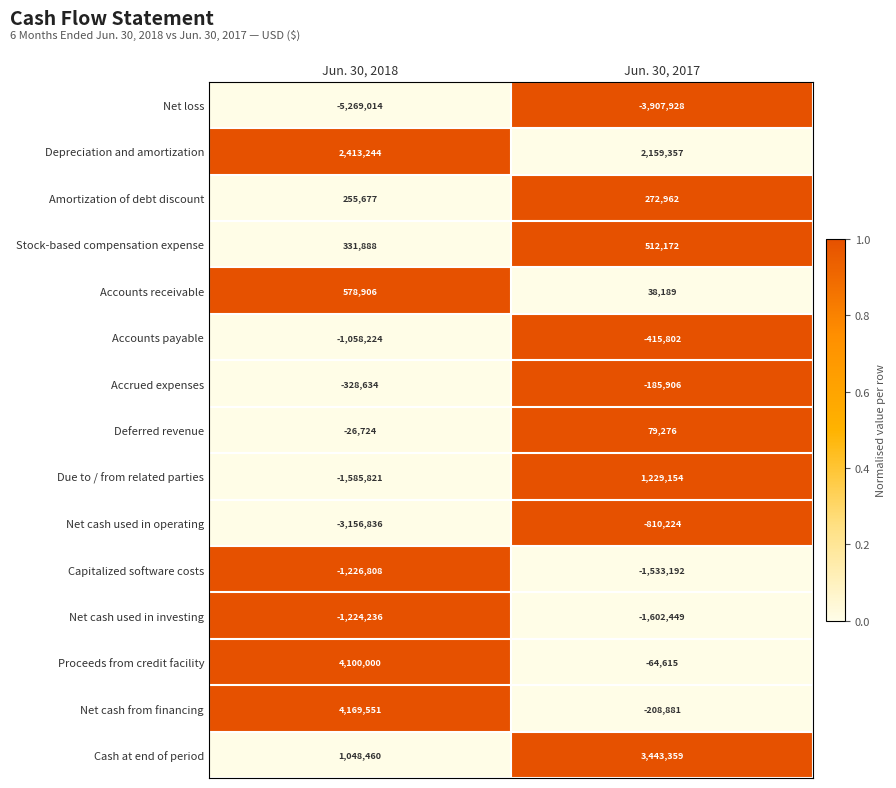

Which series has the widest spread of values?

Net cash from financing